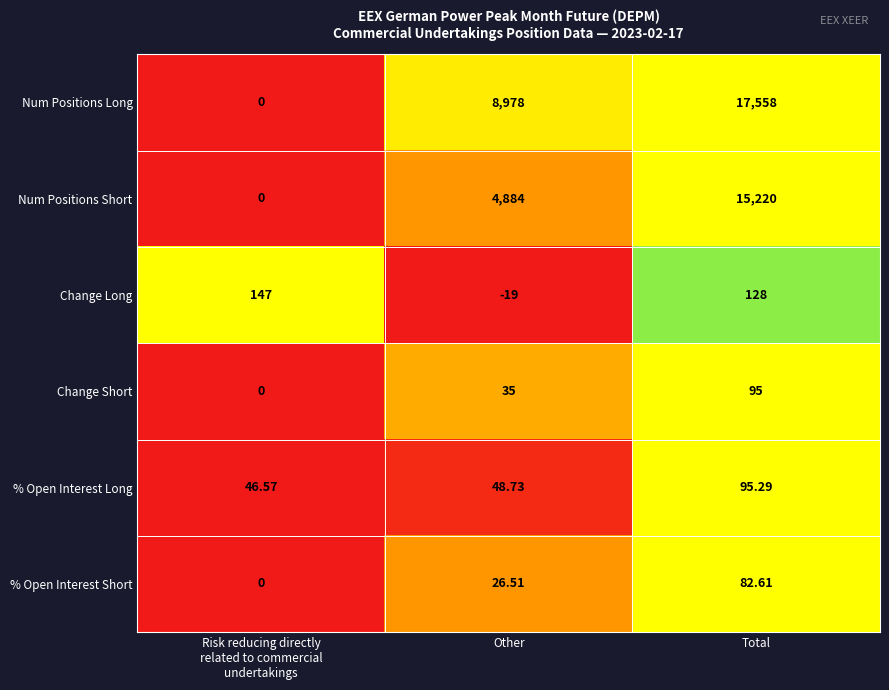

Where is Change Long nearest to the value 64?

Total